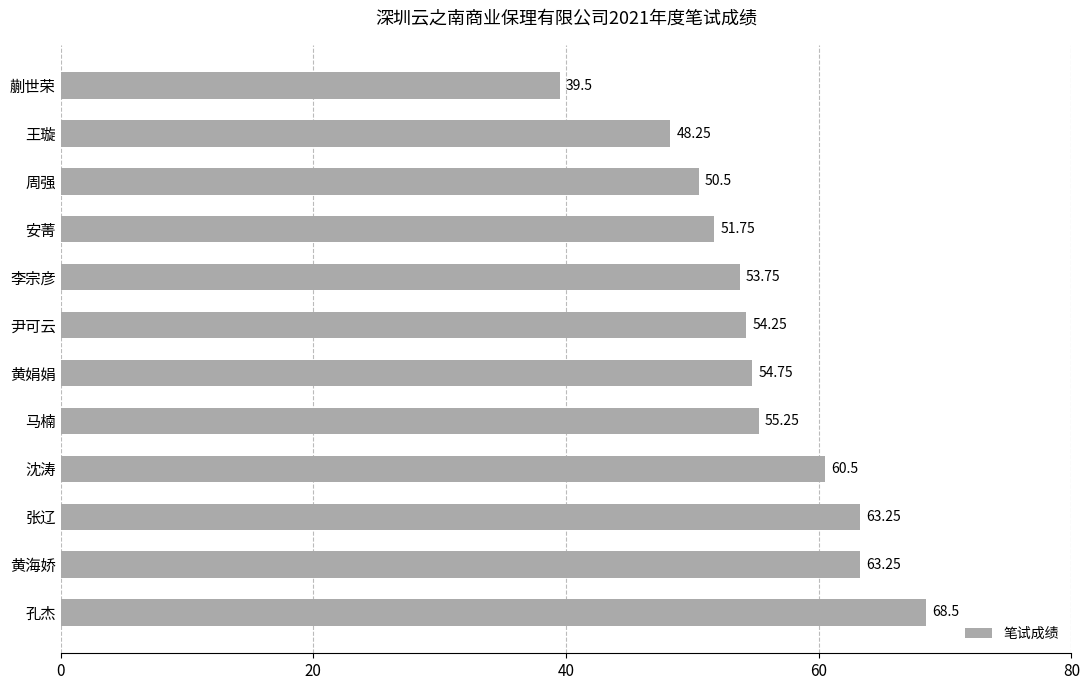

What is the sum of the values at 周强 and 张辽?

113.8